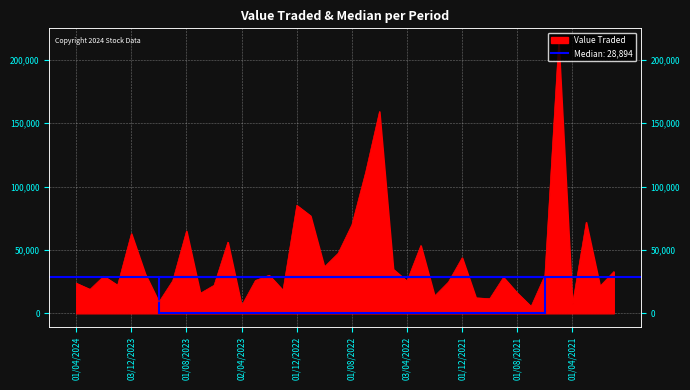

Reading right to left, extract all data points from this chart.

03/01/2021=32896	01/02/2021=21467	01/03/2021=71901	01/04/2021=6991	02/05/2021=214197	01/06/2021=29926	01/07/2021=5455	01/08/2021=16057	01/09/2021=28449	03/10/2021=11576	01/11/2021=12242	01/12/2021=43891	02/01/2022=24678	01/02/2022=13683	01/03/2022=53515	03/04/2022=25507	08/05/2022=34835	01/06/2022=159279	03/07/2022=111515	01/08/2022=69934	01/09/2022=47377	02/10/2022=36651	01/11/2022=76938	01/12/2022=85272	02/01/2023=18238	01/02/2023=30083	01/03/2023=25959	02/04/2023=6062	01/05/2023=56177	04/06/2023=22150	02/07/2023=15820	01/08/2023=65012	03/09/2023=25730	01/10/2023=8954	01/11/2023=31249	03/12/2023=62913	02/01/2024=22190	01/02/2024=29338	03/03/2024=18928	01/04/2024=23788